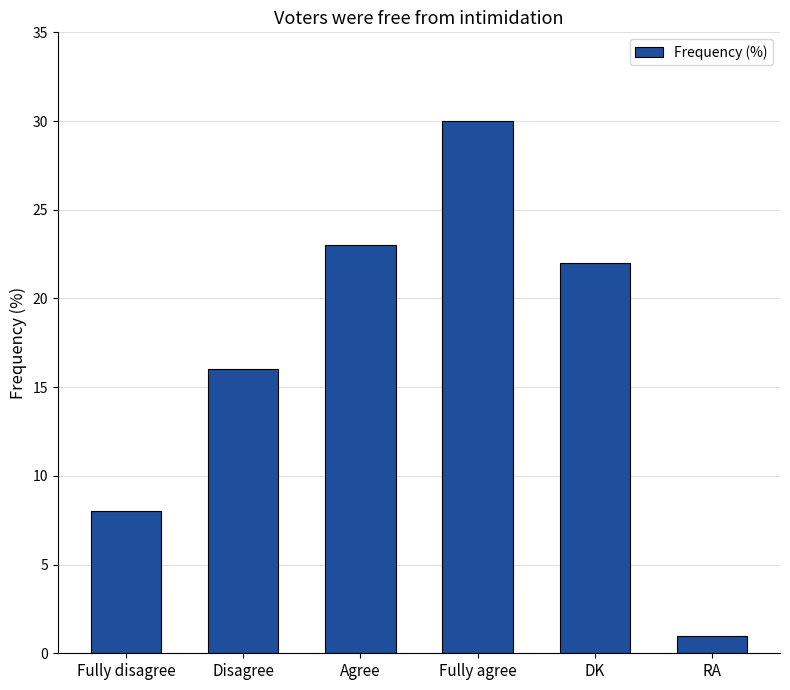

Does the chart contain any negative values?

No